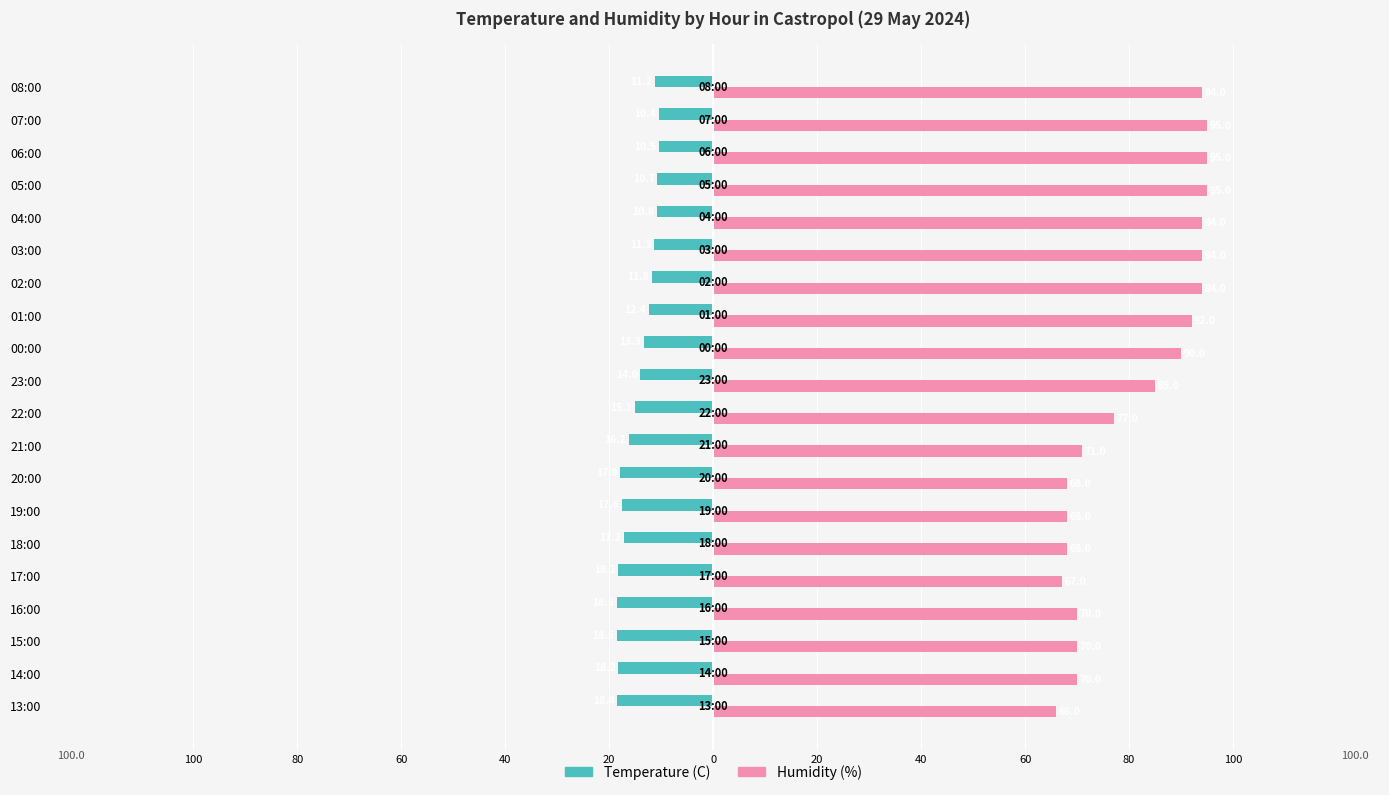

What are all the series names shown in the legend?

Temperature (C), Humidity (%)